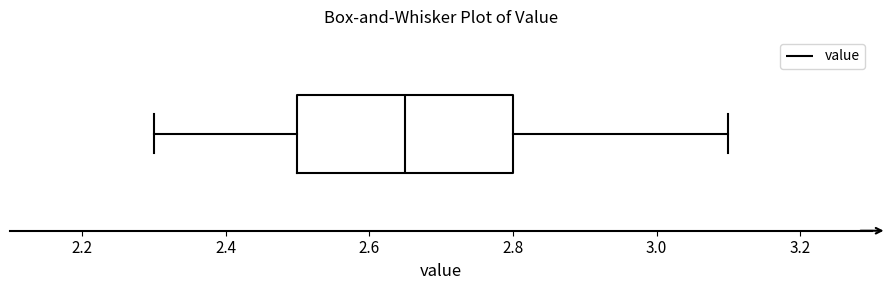

Read this box plot against the x-axis: the position of the median line, the range covered by the box, and the ends of both whiskers. The values are not printed on the chart, so give them approximately, as read against the axis.

median 2.66, box 2.50 to 2.80, whiskers 2.30 to 3.10